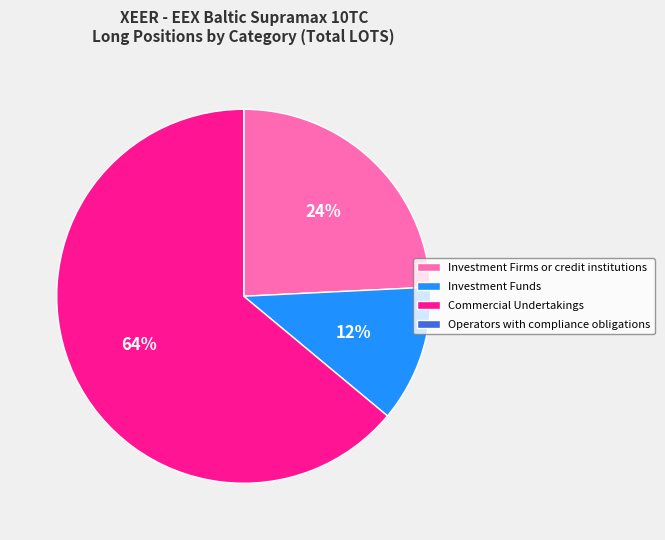

What is the majority slice?

Commercial Undertakings